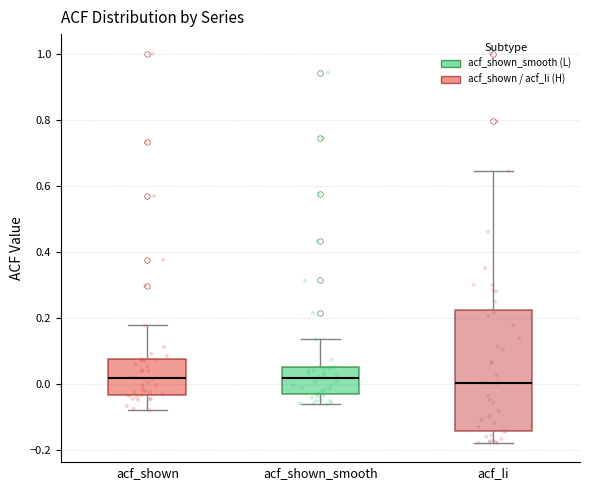

Comparing the boxes themselves (not the whiskers), which one is the tallest?

acf_li